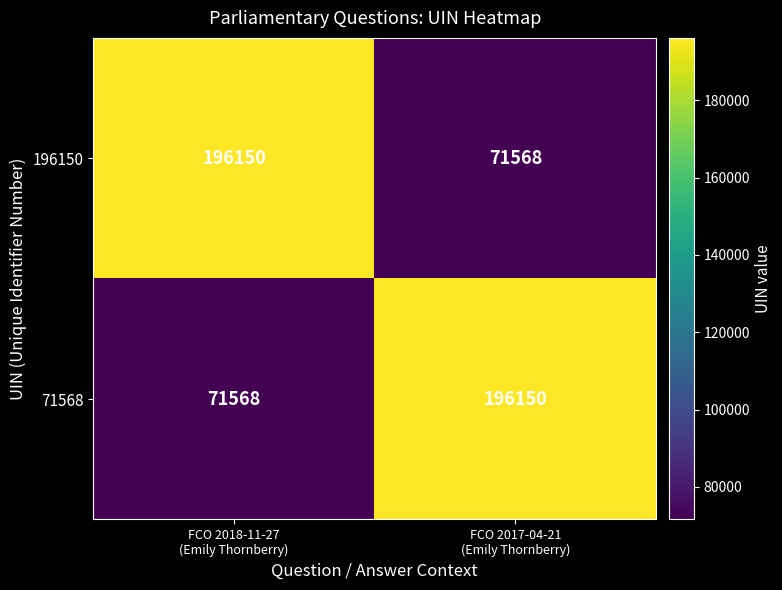

Reading left to right, what are all the values shown in this chart?

196150: 196150	71568
71568: 71568	196150